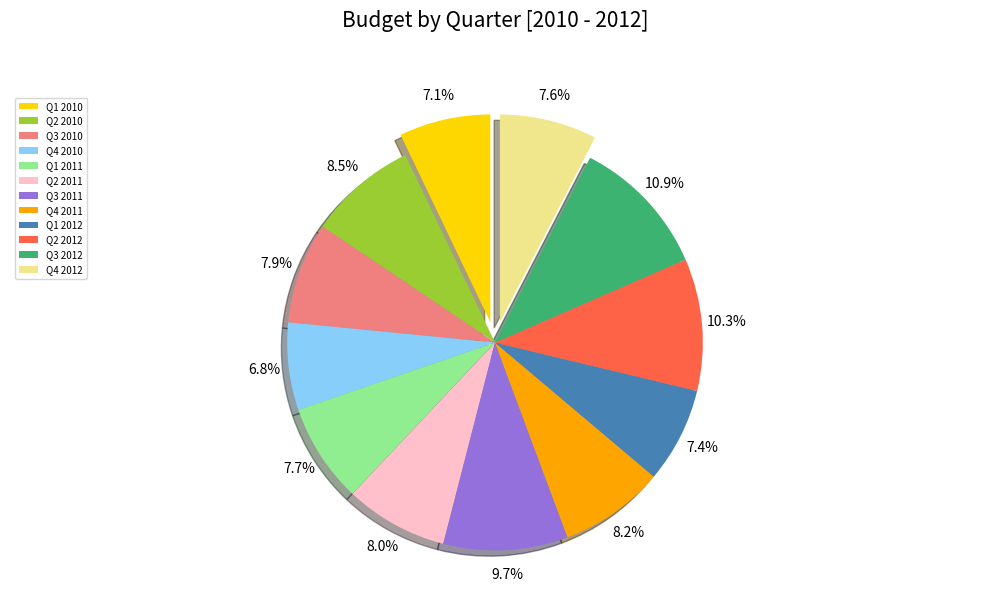

How much of the chart is everything except Q4 2010?

93.2%